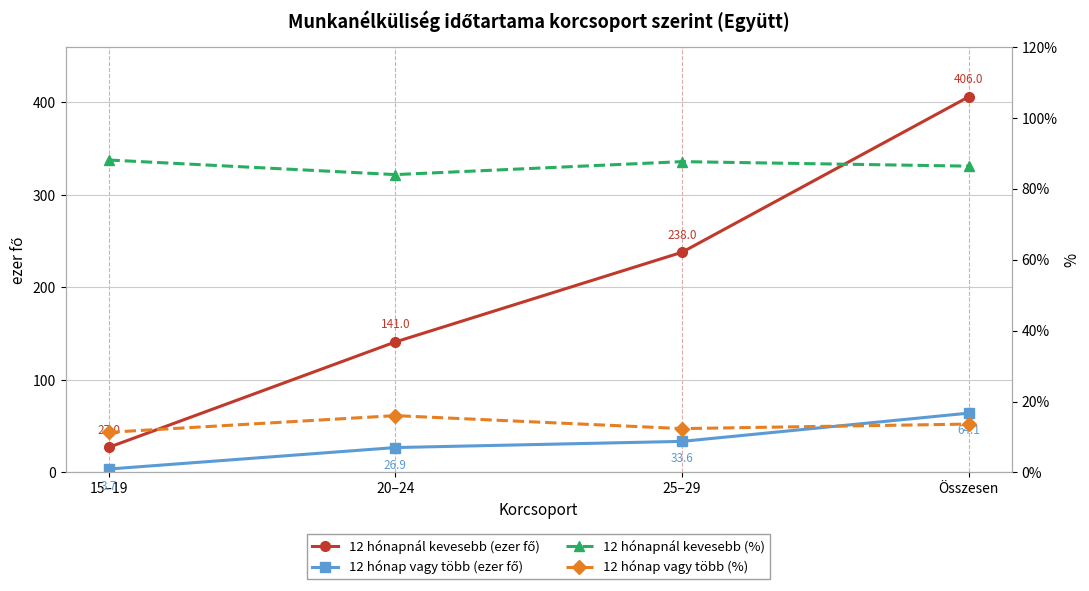

The 12 hónapnál kevesebb (%) series shows 152.6 at 15–19. True or false?

False